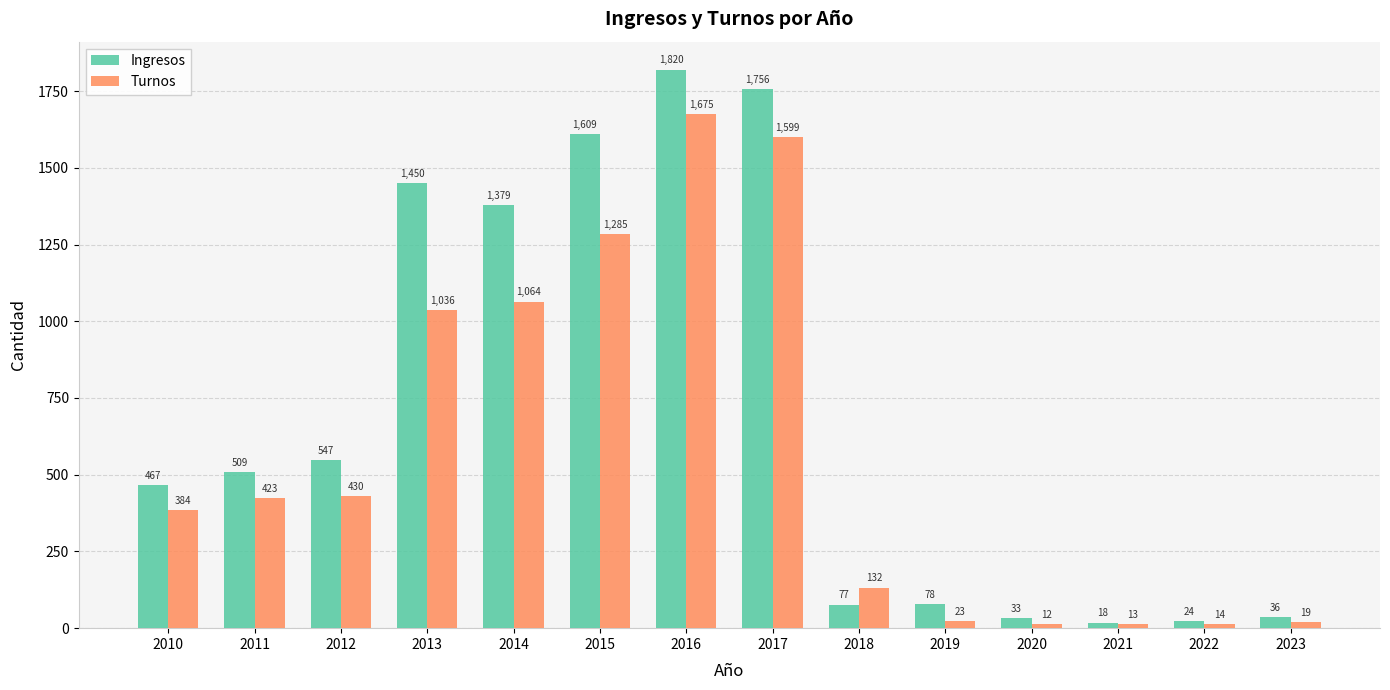

Reading left to right, list all the values displayed in this chart.

Ingresos: 467	509	547	1450	1379	1609	1820	1756	77	78	33	18	24	36
Turnos: 384	423	430	1036	1064	1285	1675	1599	132	23	12	13	14	19